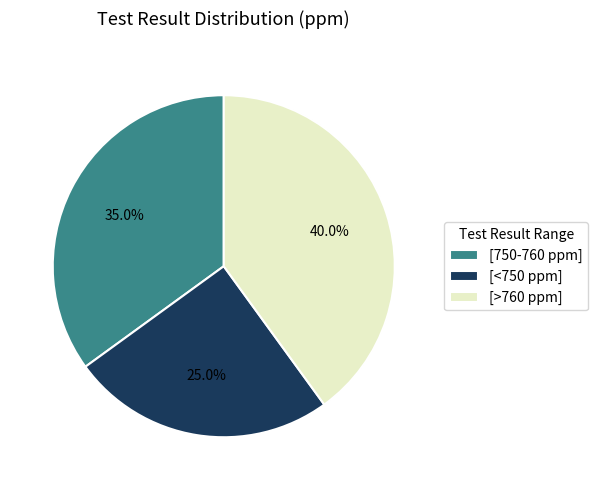

Count the number of slices in the pie.

3